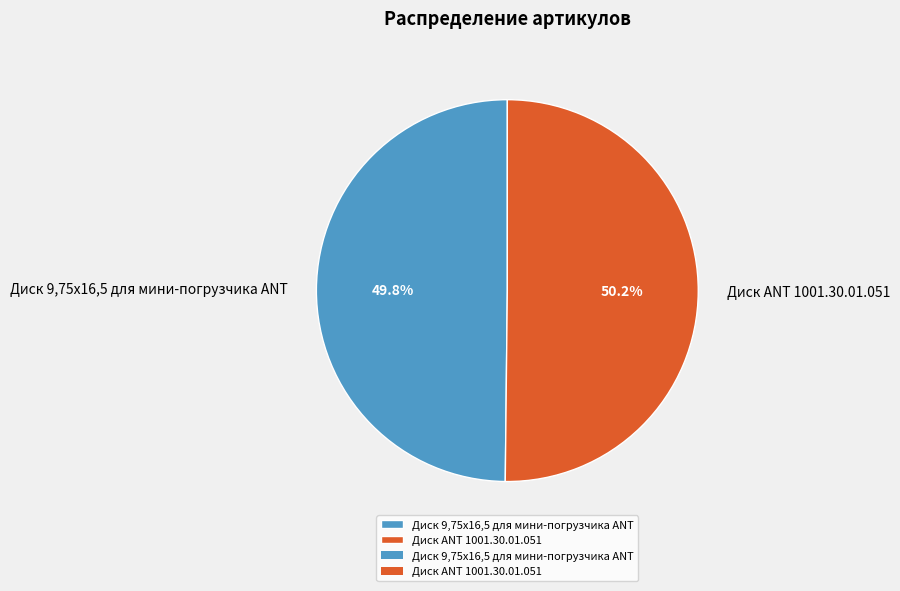

Does any single category account for the majority?

Yes